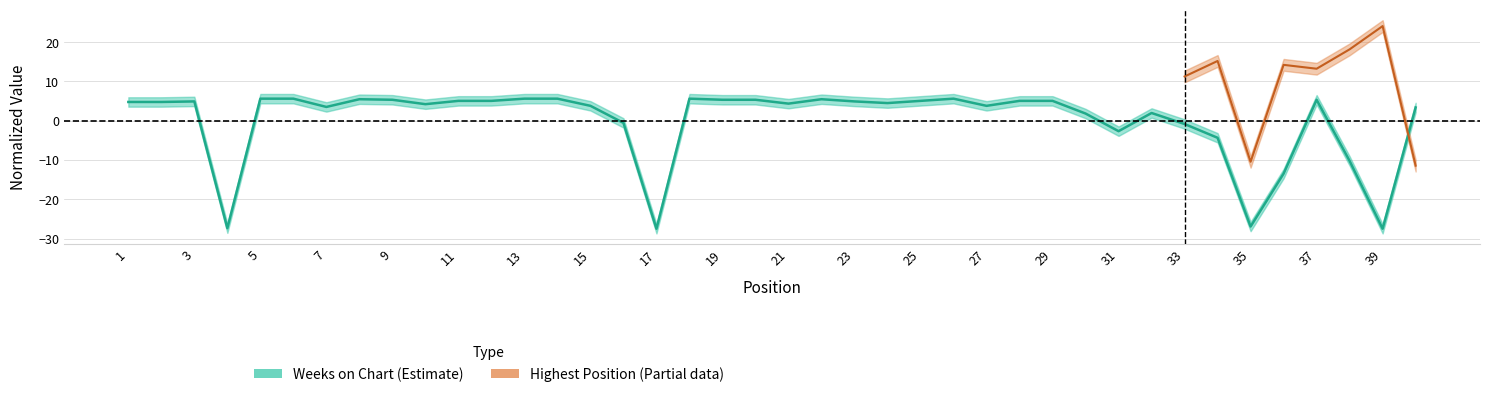

What is the minimum value for Weeks on Chart (Estimate)?

-27.5